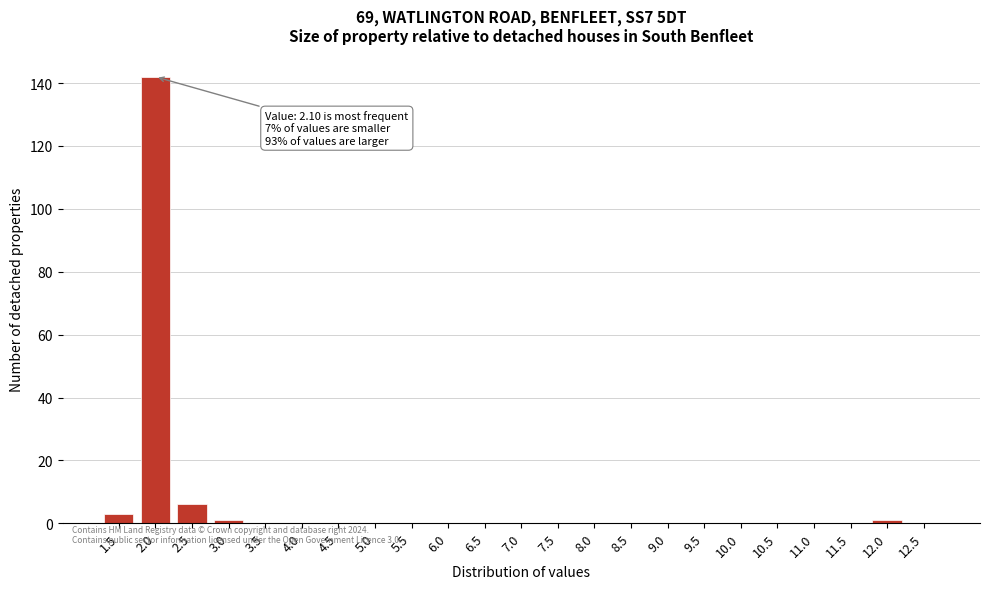

Reading left to right, extract all data points from this chart.

1.5=3	2.0=142	2.5=6	3.0=1	3.5=0	4.0=0	4.5=0	5.0=0	5.5=0	6.0=0	6.5=0	7.0=0	7.5=0	8.0=0	8.5=0	9.0=0	9.5=0	10.0=0	10.5=0	11.0=0	11.5=0	12.0=1	12.5=0